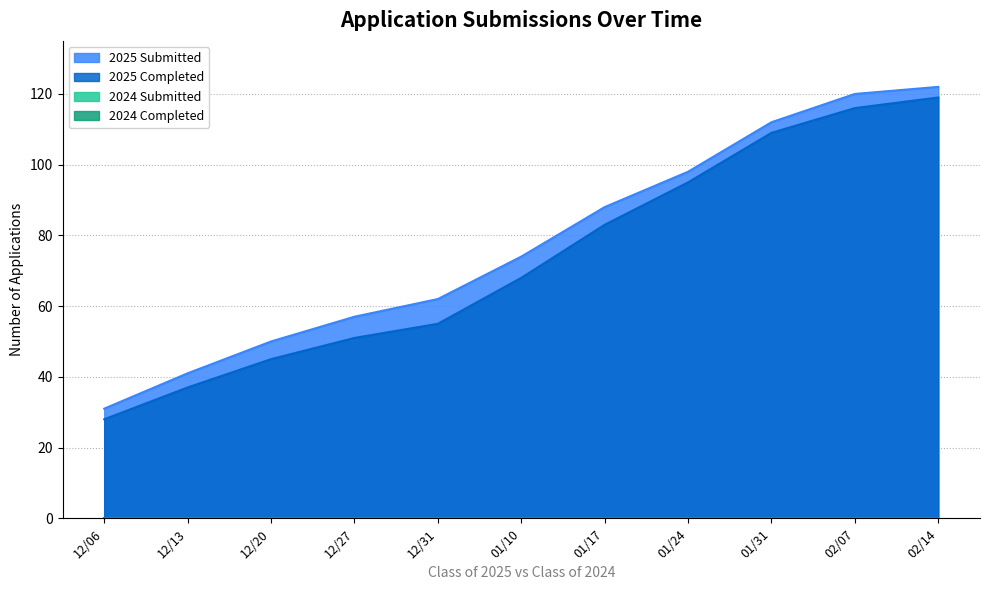

True or false: 2025 Submitted and 2025 Completed intersect in this chart.

False